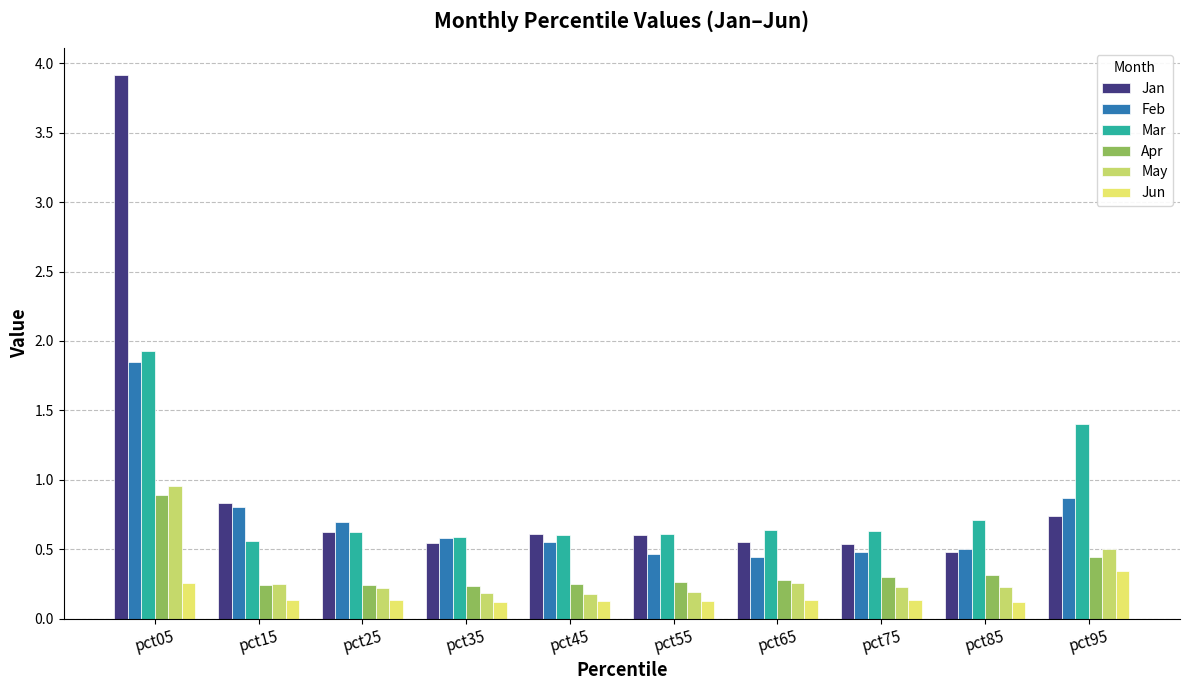

Reading left to right, what are all the values shown in this chart?

Jan: 3.9	0.8	0.6	0.5	0.6	0.6	0.6	0.5	0.5	0.7
Feb: 1.9	0.8	0.7	0.6	0.6	0.5	0.4	0.5	0.5	0.9
Mar: 1.9	0.6	0.6	0.6	0.6	0.6	0.6	0.6	0.7	1.4
Apr: 0.9	0.2	0.2	0.2	0.3	0.3	0.3	0.3	0.3	0.4
May: 1.0	0.3	0.2	0.2	0.2	0.2	0.3	0.2	0.2	0.5
Jun: 0.3	0.1	0.1	0.1	0.1	0.1	0.1	0.1	0.1	0.3